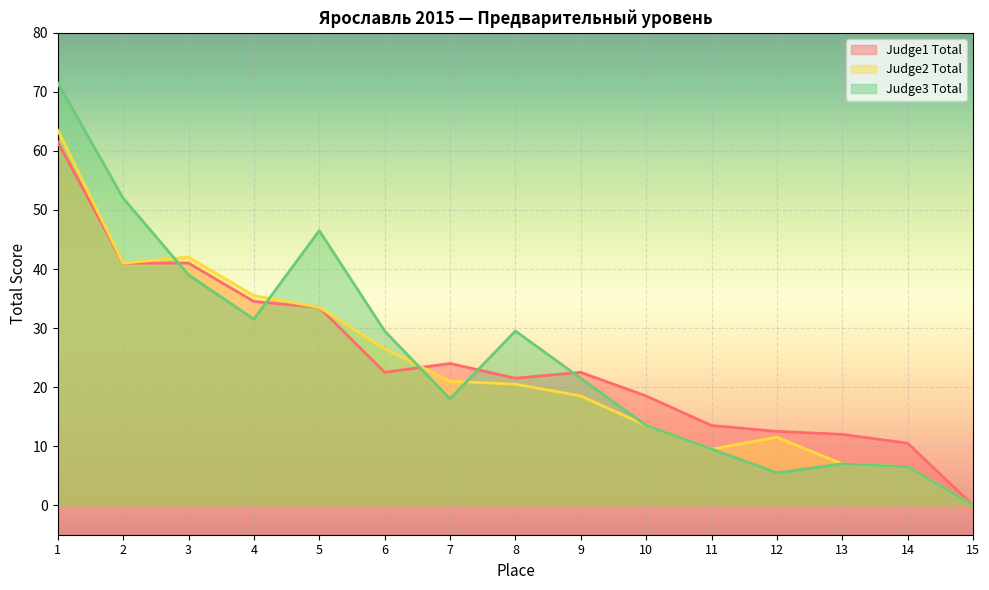

Which series ends up on top after the final intersection of Judge2 Total and Judge1 Total?

Judge1 Total